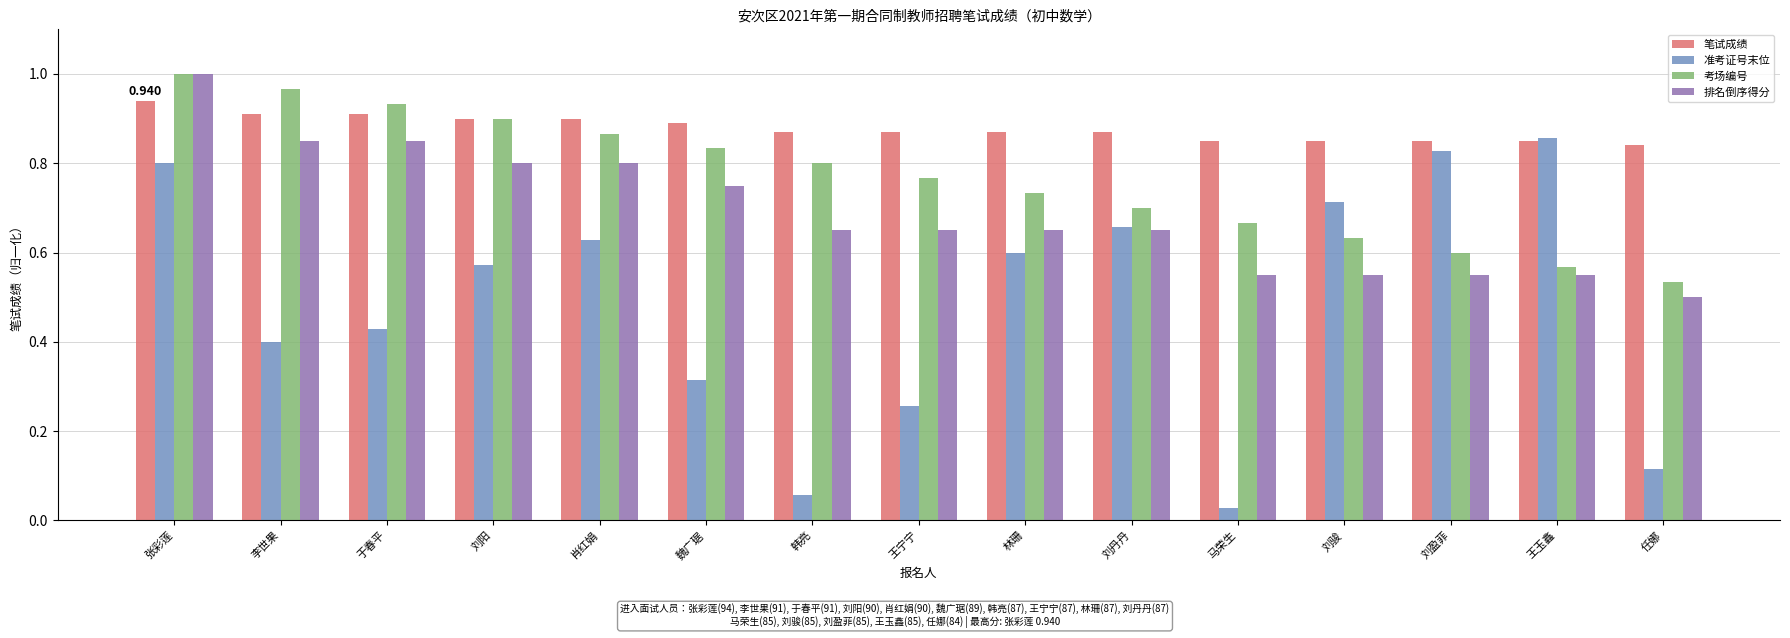

At which label does 准考证号末位 reach its minimum?

马荣生